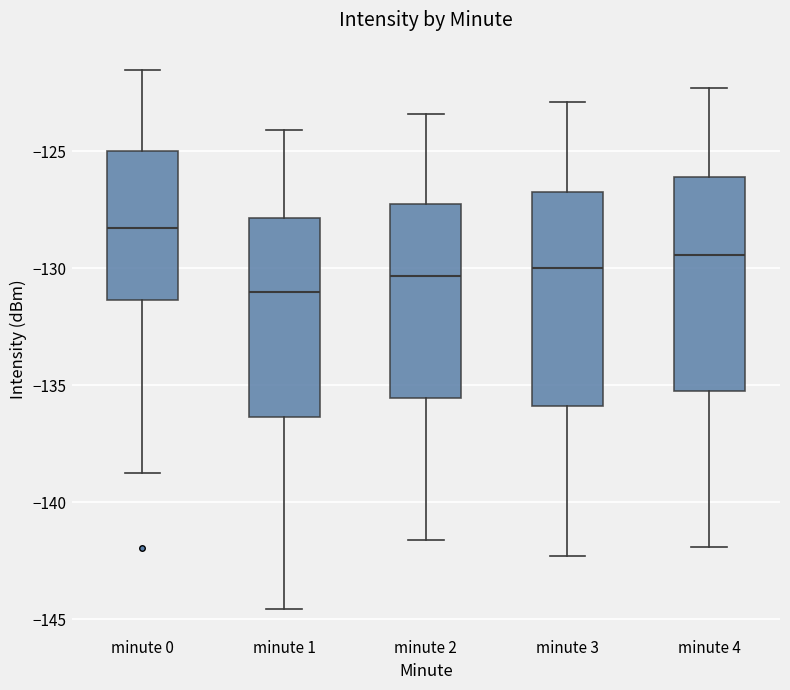

Reading left to right, read every box against the y-axis: the position of its median line, the range the box covers, and the ends of its whiskers. The values are not printed on the chart, so give them approximately, as read against the axis.

minute 0: median -128.5, box -131.5 to -125.0, whiskers -138.5 to -121.5
minute 1: median -131.0, box -136.5 to -128.0, whiskers -144.5 to -124.0
minute 2: median -130.5, box -135.5 to -127.5, whiskers -141.5 to -123.5
minute 3: median -130.0, box -136.0 to -126.5, whiskers -142.5 to -123.0
minute 4: median -129.5, box -135.0 to -126.0, whiskers -142.0 to -122.5